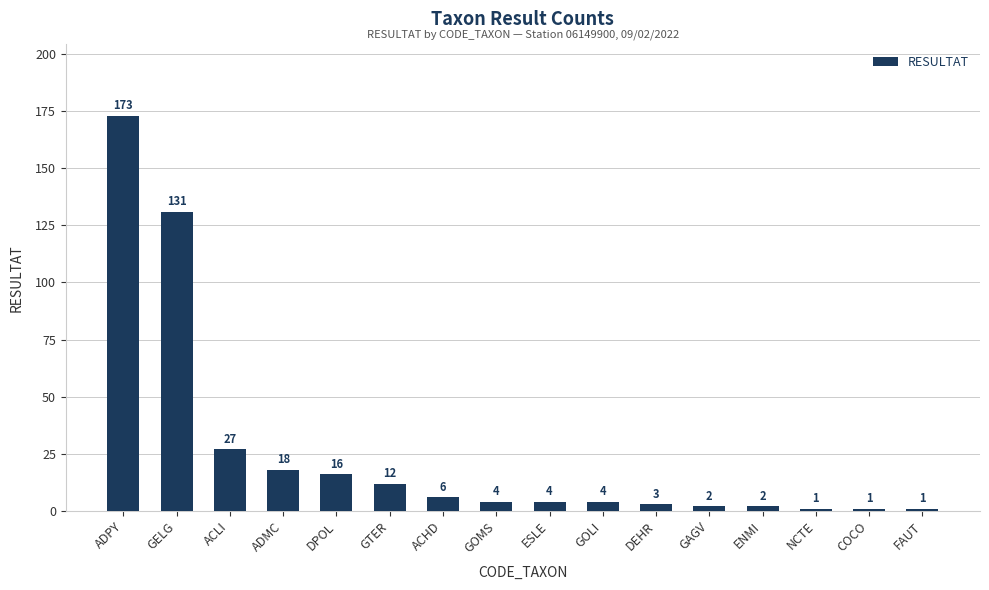

What is the greatest value displayed?

173